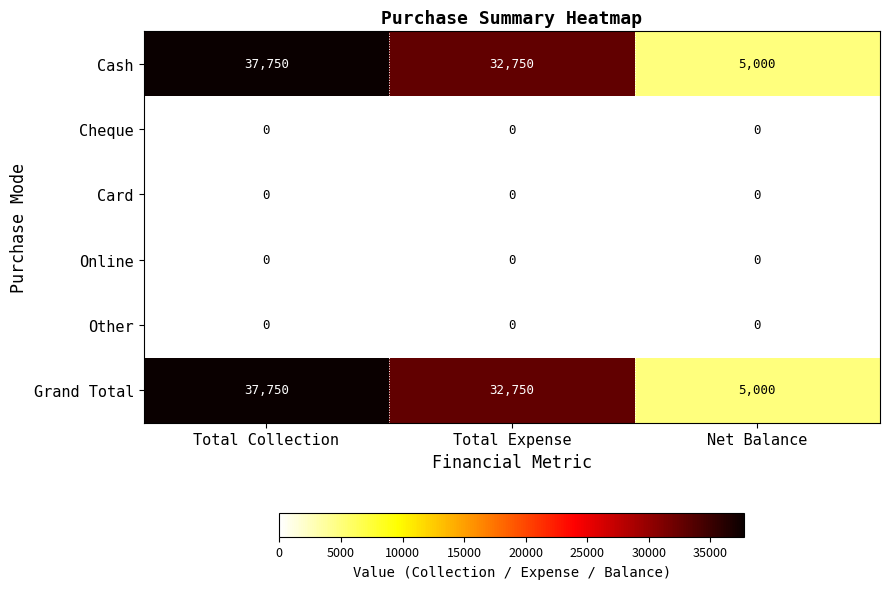

Reading left to right, transcribe all the data shown in this chart.

Cash: 37750	32750	5000
Cheque: 0	0	0
Card: 0	0	0
Online: 0	0	0
Other: 0	0	0
Grand Total: 37750	32750	5000